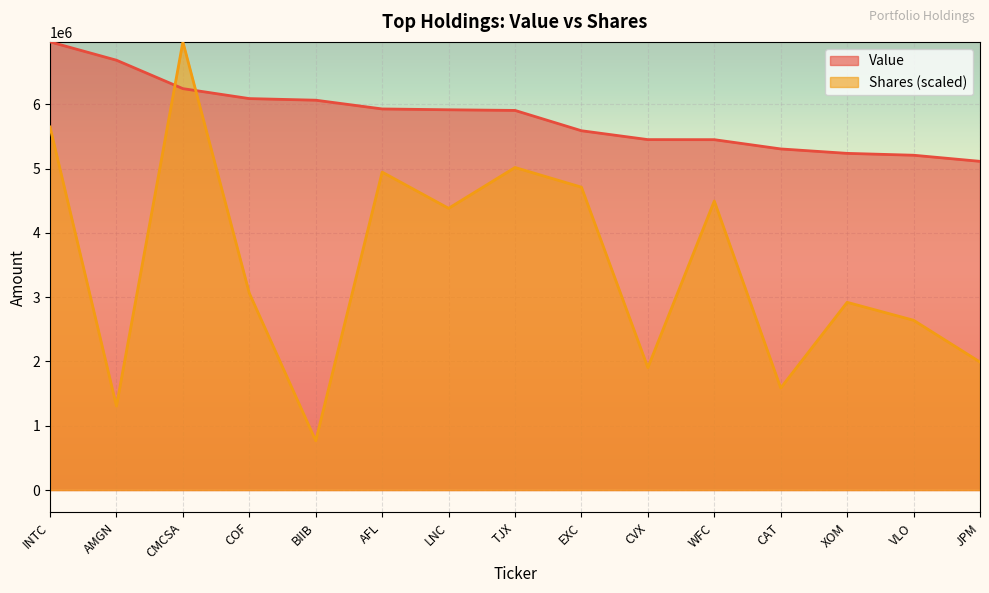

Reading left to right, list all the values displayed in this chart.

Value: INTC=6971000.0	AMGN=6686000.0	CMCSA=6244000.0	COF=6089000.0	BIIB=6064000.0	AFL=5928000.0	LNC=5915000.0	TJX=5905000.0	EXC=5589000.0	CVX=5451000.0	WFC=5450000.0	CAT=5306000.0	XOM=5237000.0	VLO=5208000.0	JPM=5113000.0
Shares or principal amount: INTC=5647037.3	AMGN=1305639.3	CMCSA=6971000.0	COF=3062065.3	BIIB=766086.6	AFL=4945691.0	LNC=4382112.5	TJX=5017350.0	EXC=4711059.8	CVX=1904838.2	WFC=4496006.7	CAT=1587371.5	XOM=2919887.7	VLO=2641006.6	JPM=1991057.2